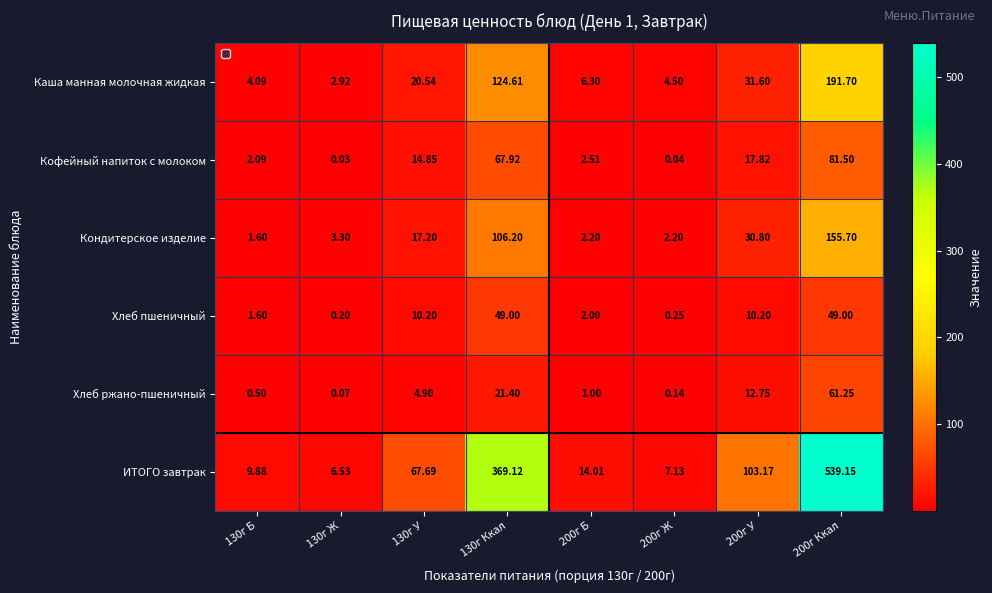

Where is ИТОГО завтрак nearest to the value 272?

130г Ккал